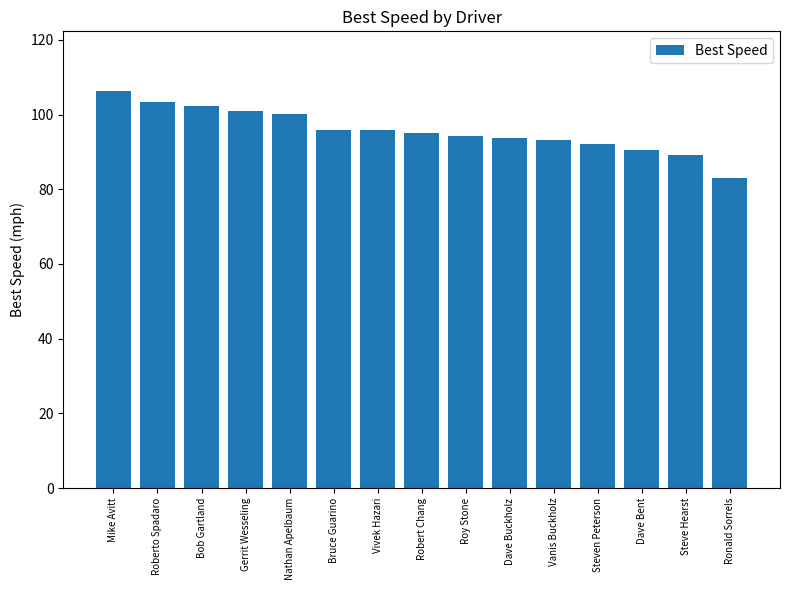

True or false: the data shows 49.0 at Dave Bent.

False